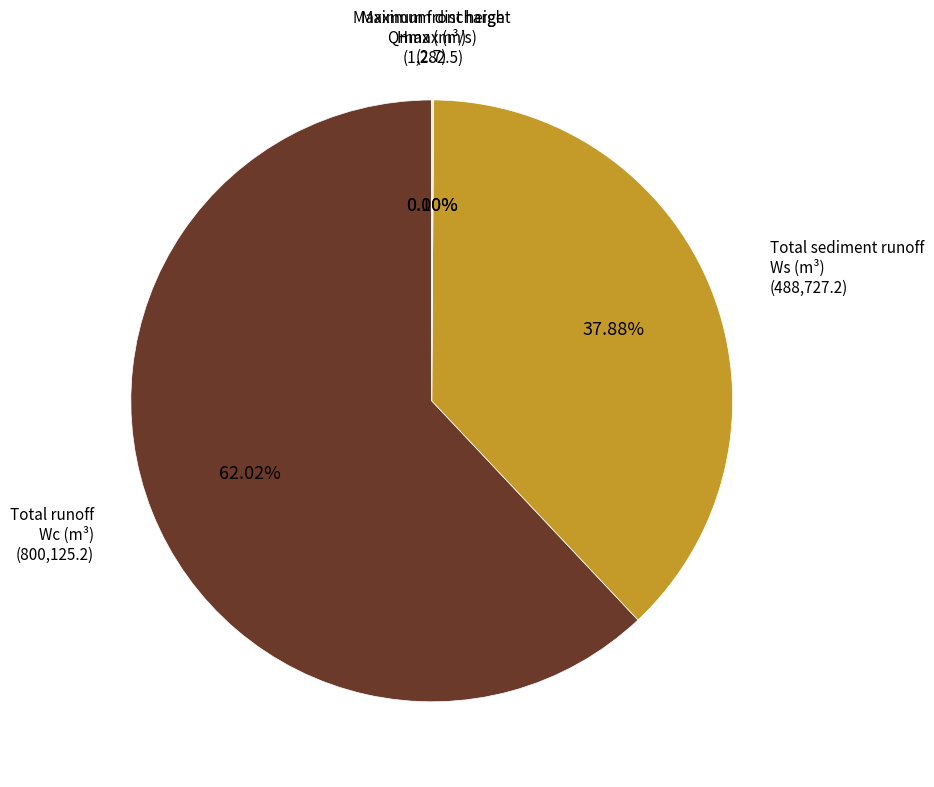

To the nearest percent, what is the difference between the largest and smallest slice percentages?

62%